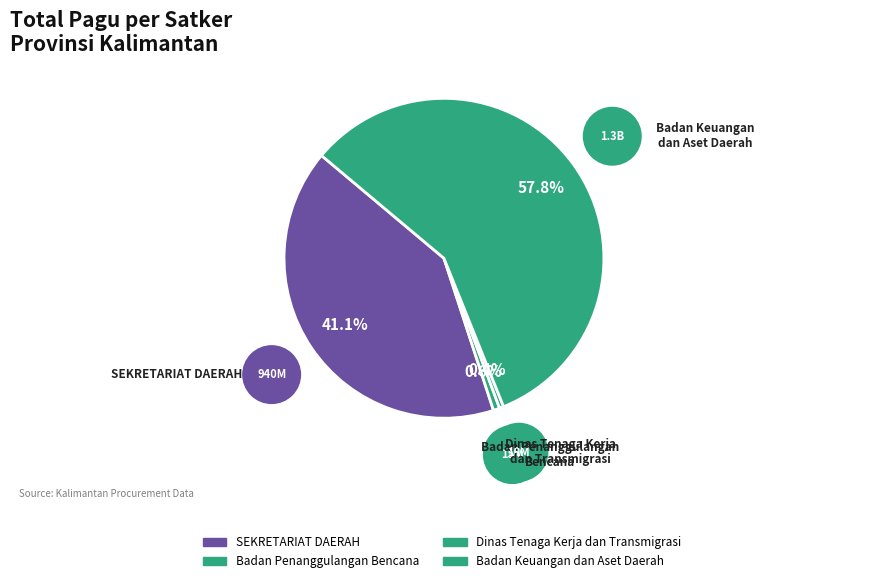

Between Dinas Tenaga Kerja dan Transmigrasi and SEKRETARIAT DAERAH, which is larger?

SEKRETARIAT DAERAH